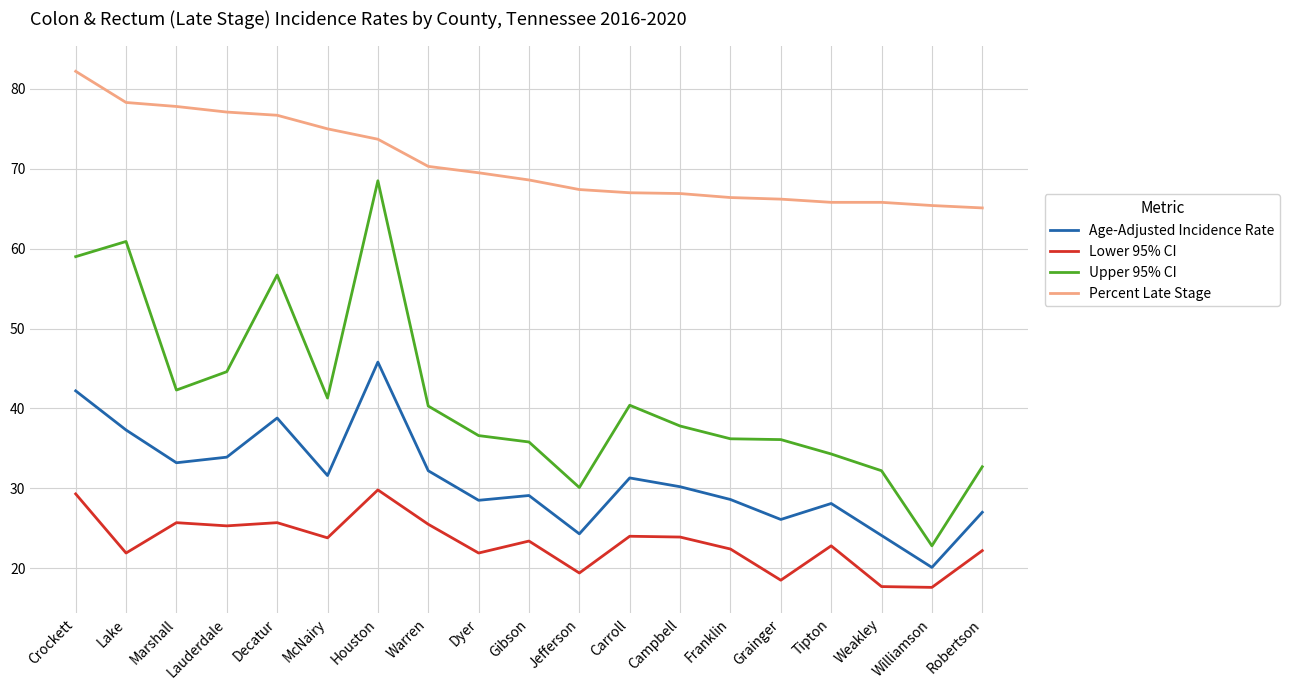

The value of Percent Late Stage at Dyer is 69.5. True or false?

True